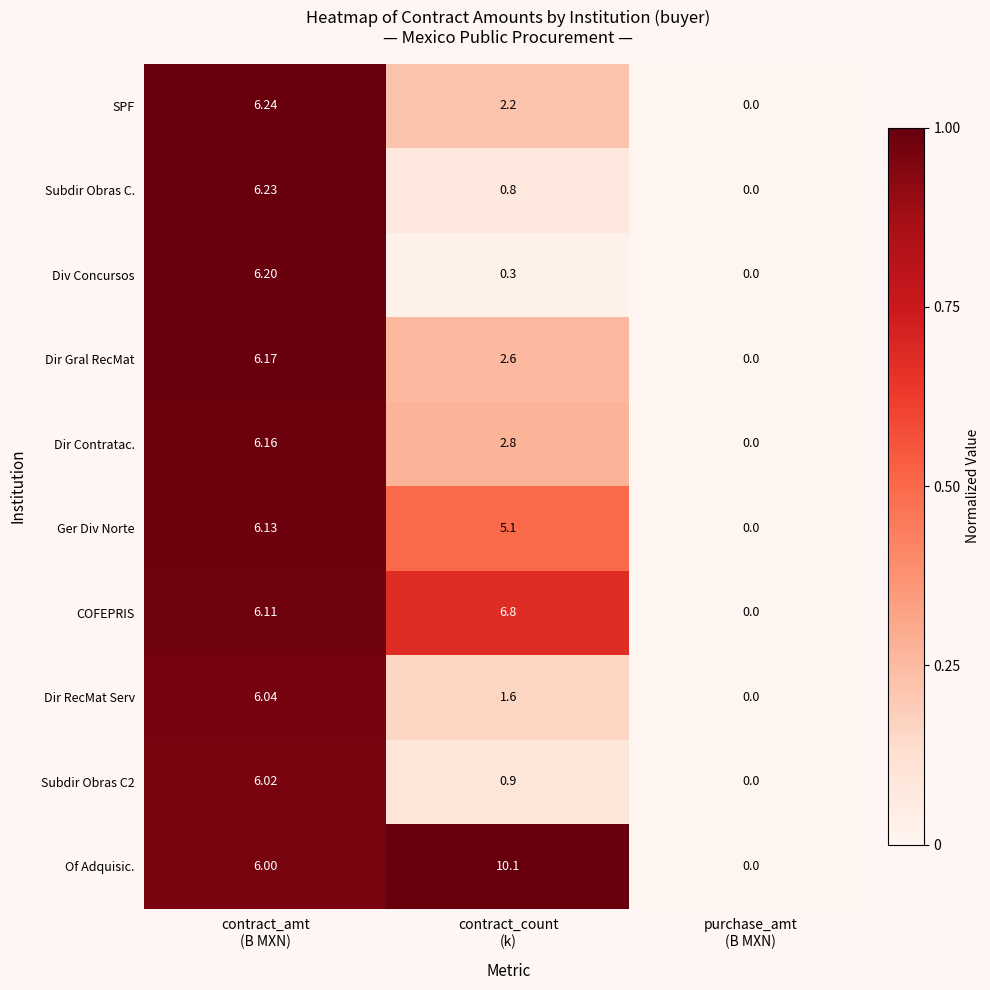

Which series has the largest range (max minus min)?

Of Adquisic.